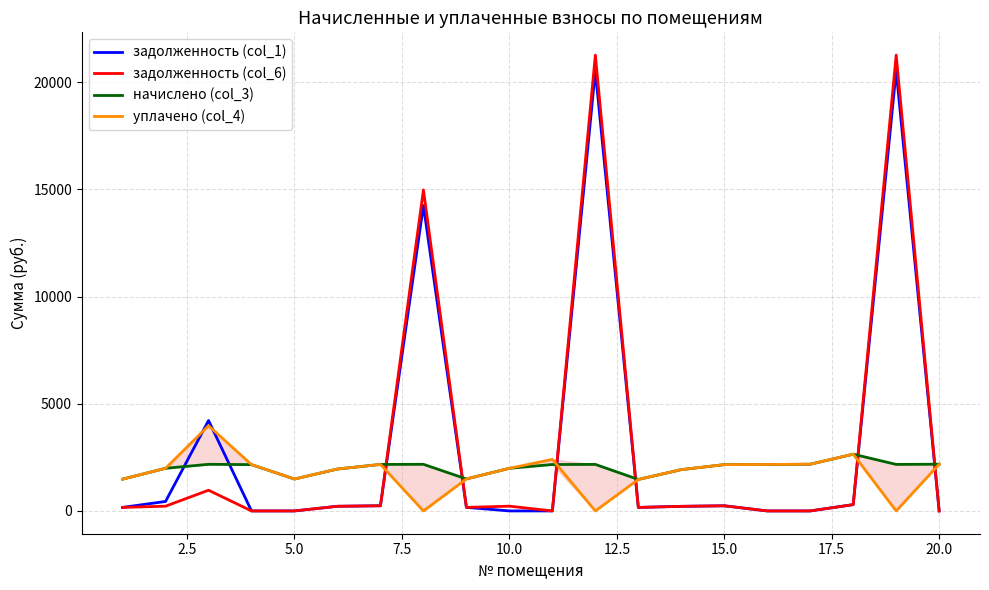

What is the highest value of the задолженность (col_1) series?

20544.5